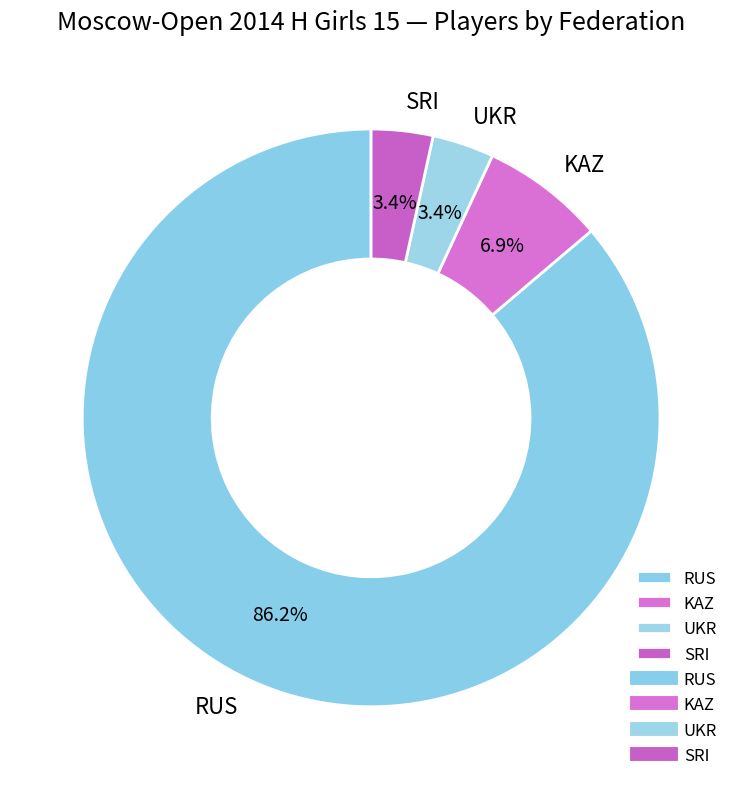

To the nearest percent, what is the difference between the largest and smallest slice percentages?

83%